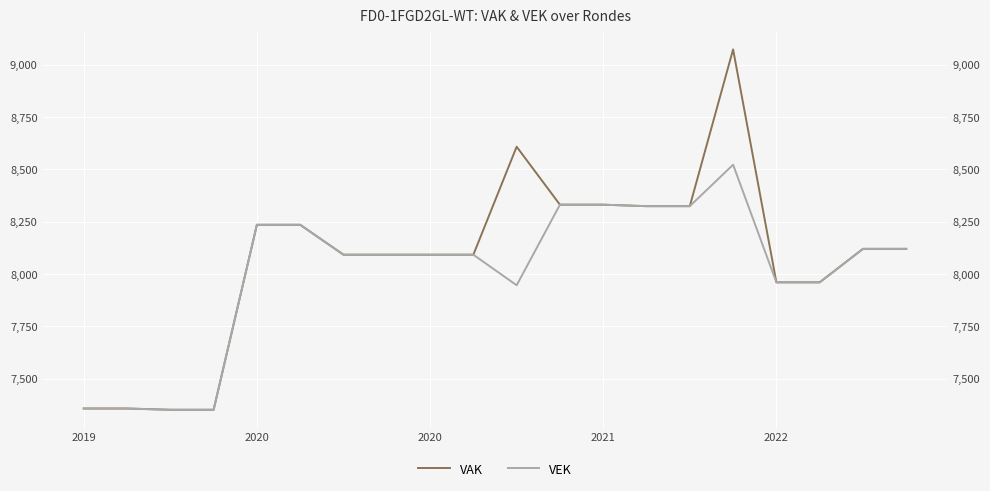

Reading left to right, transcribe all the data shown in this chart.

VAK: 7357	7357	7351	7351	8235	8235	8092	8092	8092	8092	8608	8331	8331	8324	8324	9073	7960	7960	8120	8120
VEK: 7357	7357	7351	7351	8235	8235	8092	8092	8092	8092	7946	8331	8331	8324	8324	8522	7960	7960	8120	8120